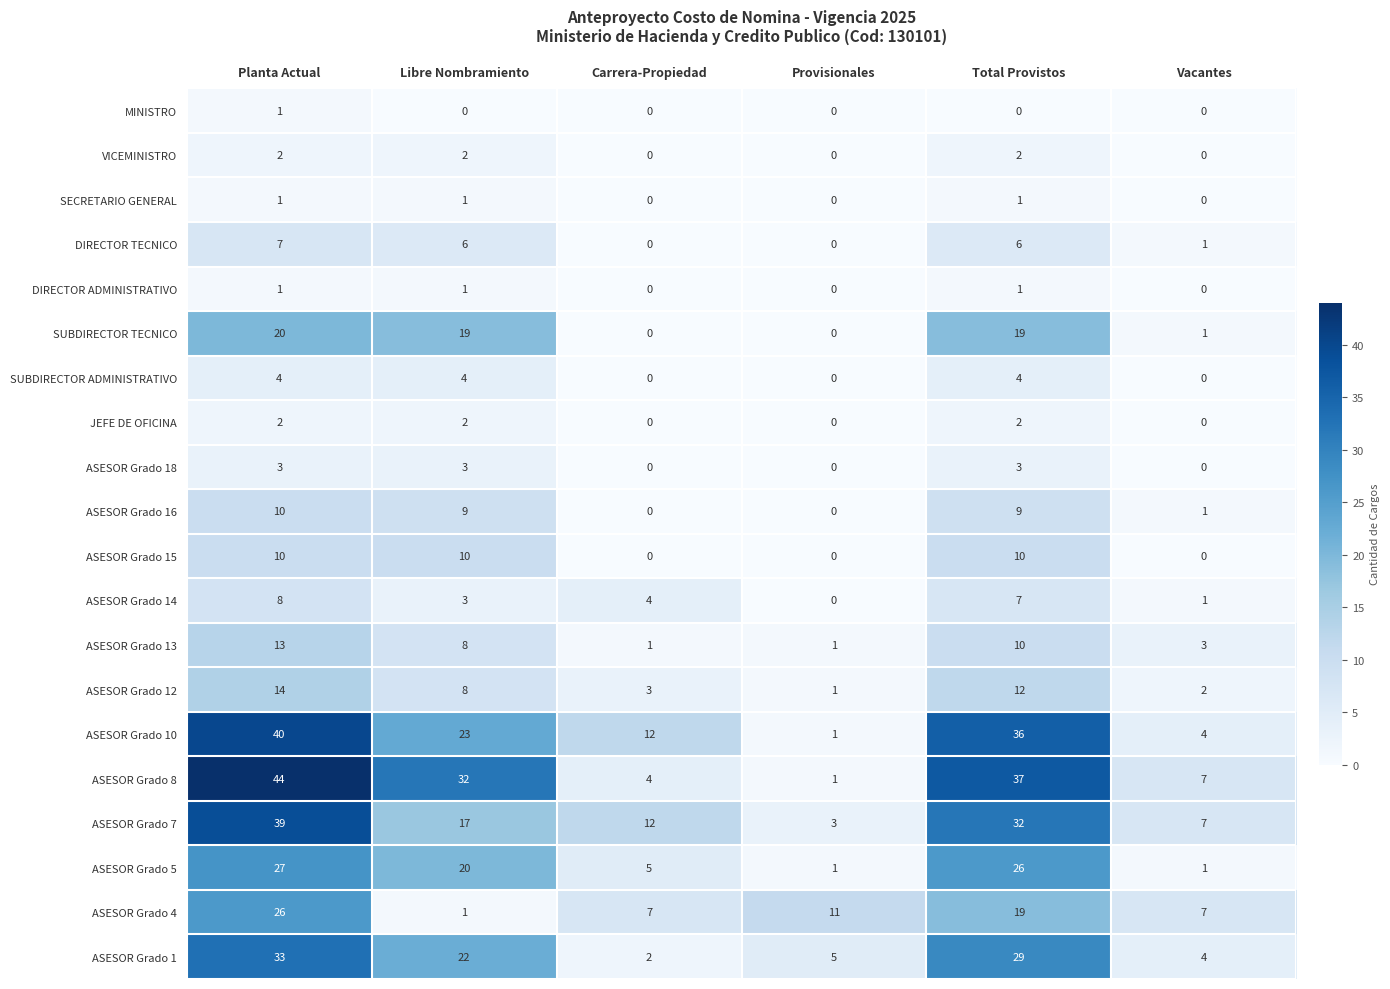

What is the difference between the maximum and minimum values in the ASESOR Grado 10 series?

39